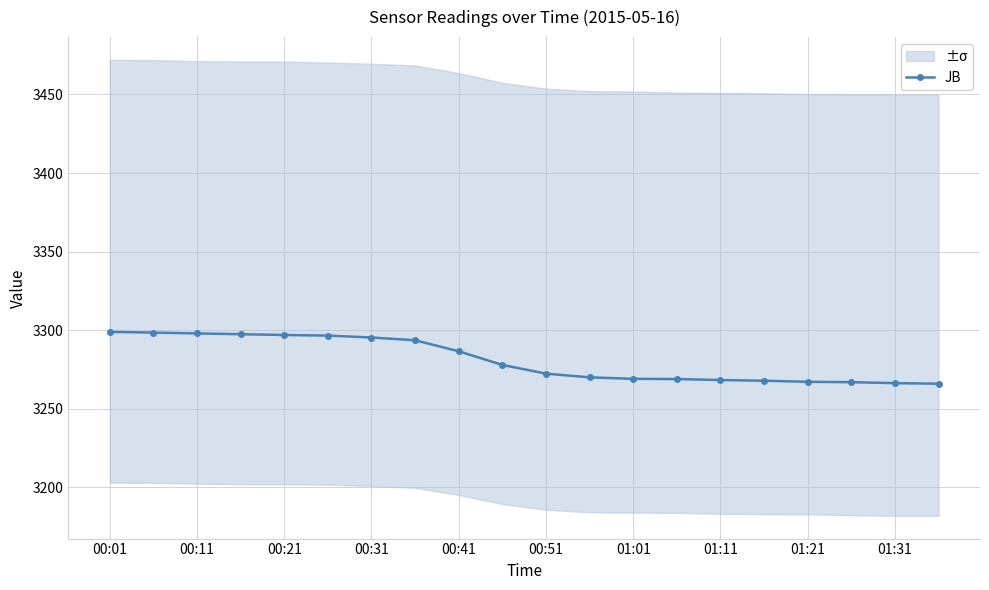

At which category does the chart reach its peak across all series?

00:01